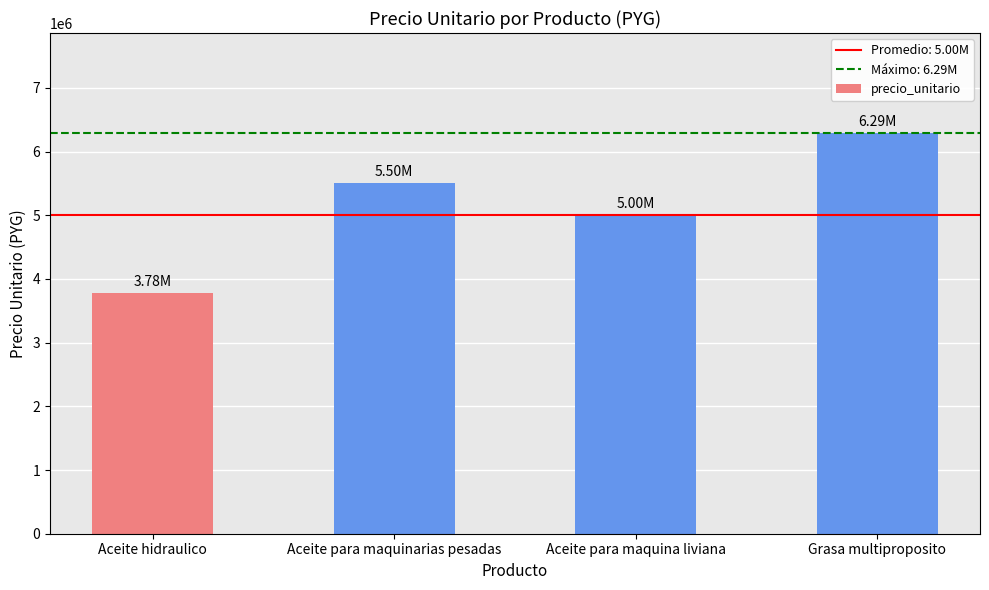

Where is the data nearest to the value 5035000?

Aceite para maquina liviana